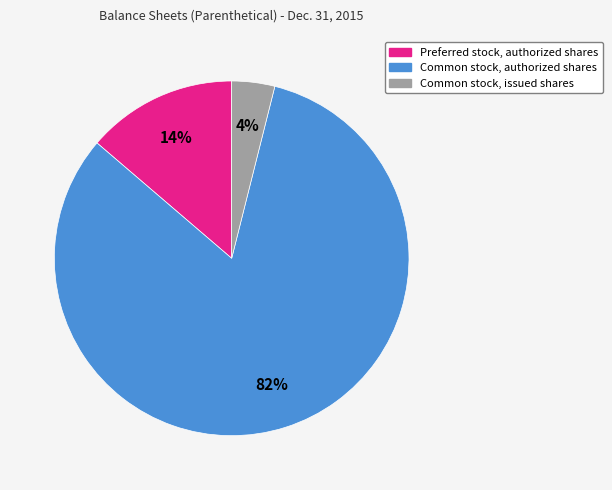

To the nearest percent, what portion does Common stock, issued shares represent?

4%